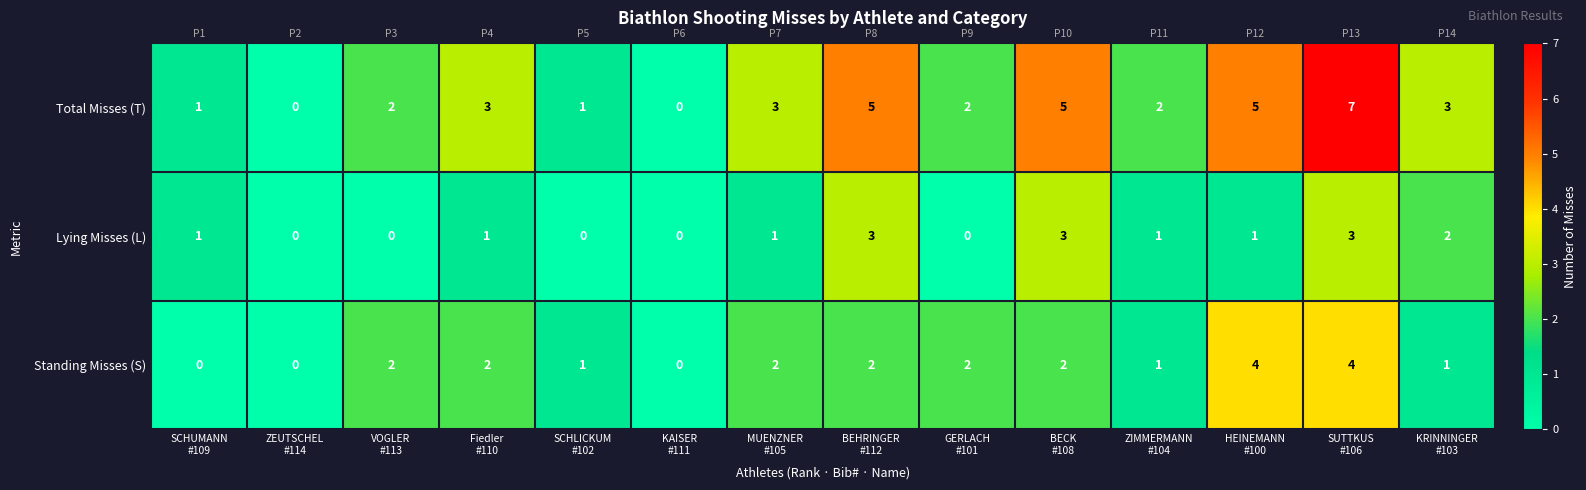

What is the sum of all Total Misses (T) values?

39